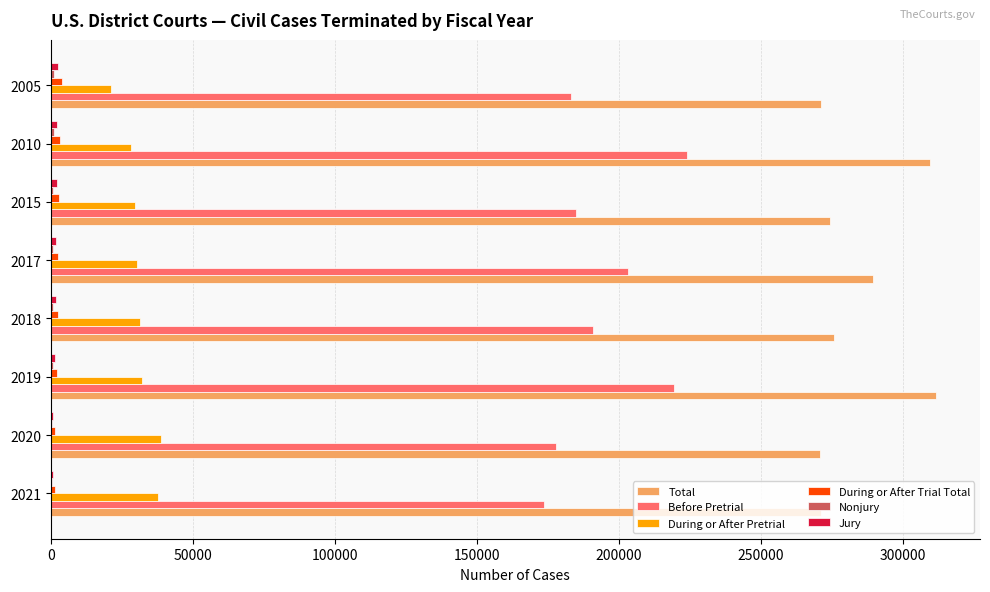

The value of During or After Pretrial at 2010 is 28211. True or false?

True